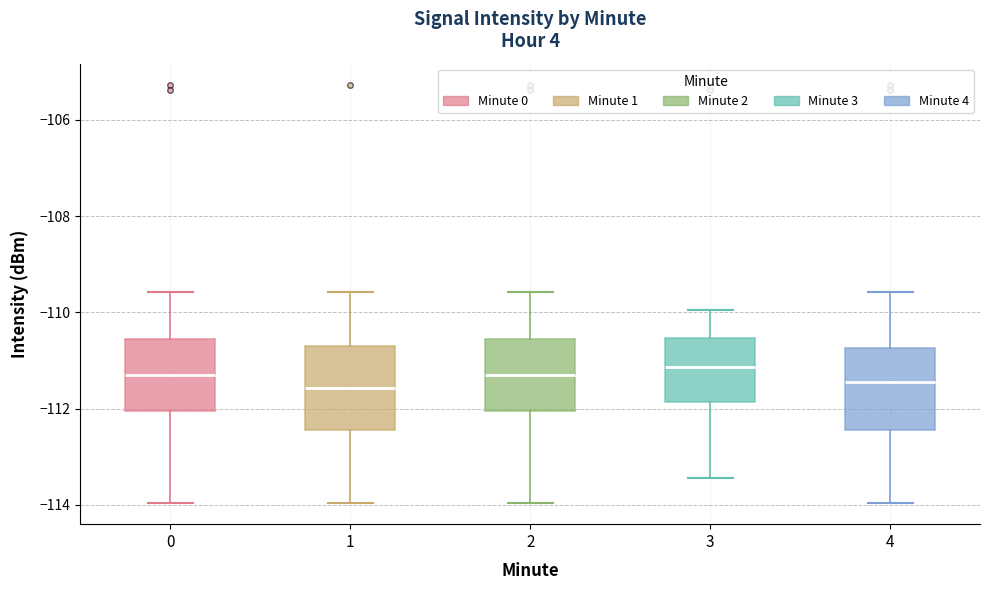

Reading left to right, transcribe this box plot: for each box, give where its median line is, the range the box spans, and where its two whiskers end, as read against the y-axis. The values are not printed on the chart, so give them approximately, as read against the axis.

0: median -111.4, box -112.0 to -110.6, whiskers -114.0 to -109.6
1: median -111.6, box -112.4 to -110.8, whiskers -114.0 to -109.6
2: median -111.4, box -112.0 to -110.6, whiskers -114.0 to -109.6
3: median -111.2, box -111.8 to -110.6, whiskers -113.4 to -110.0
4: median -111.4, box -112.4 to -110.8, whiskers -114.0 to -109.6